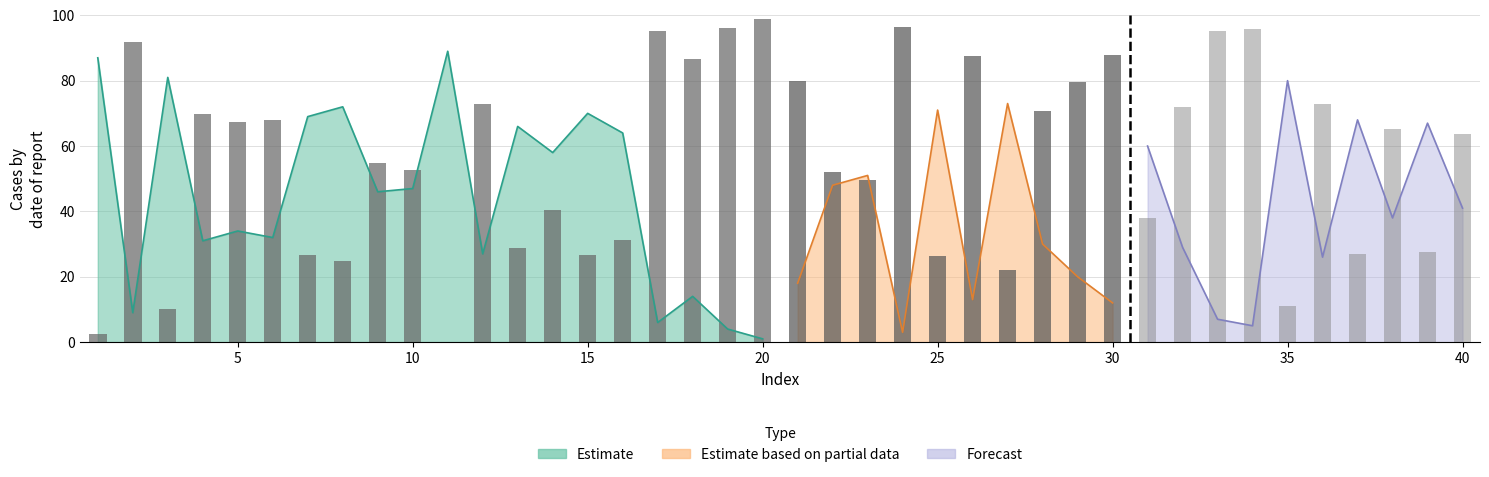

Read the rank value at 11.

89.0